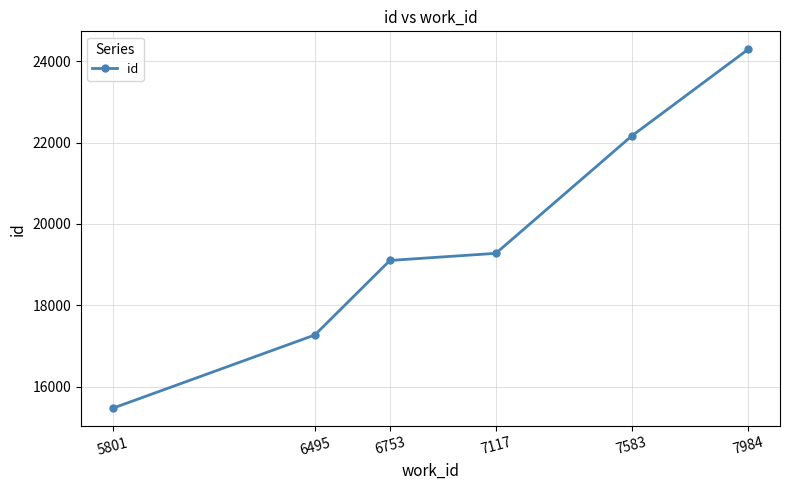

How many values are below 19278?

3